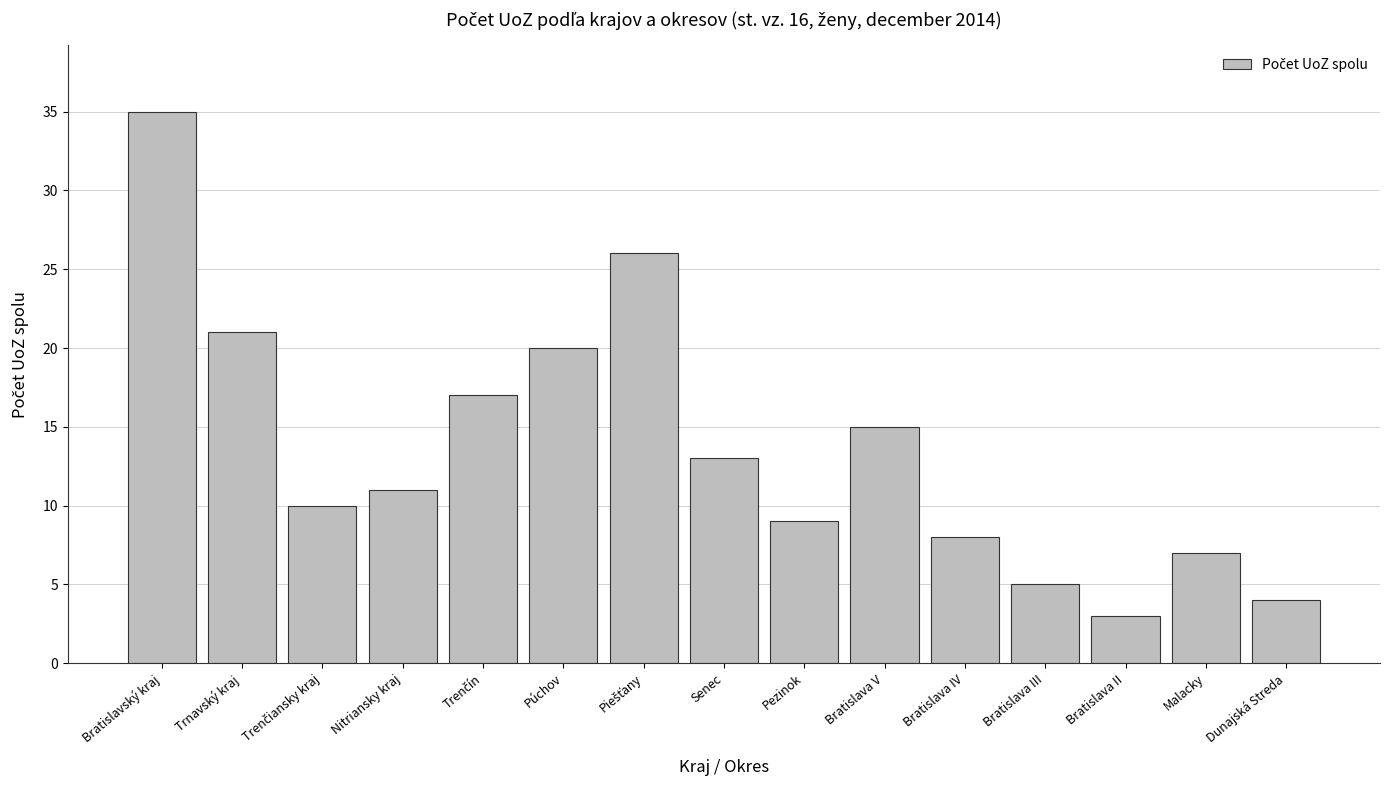

What is the difference between the maximum and minimum values?

32